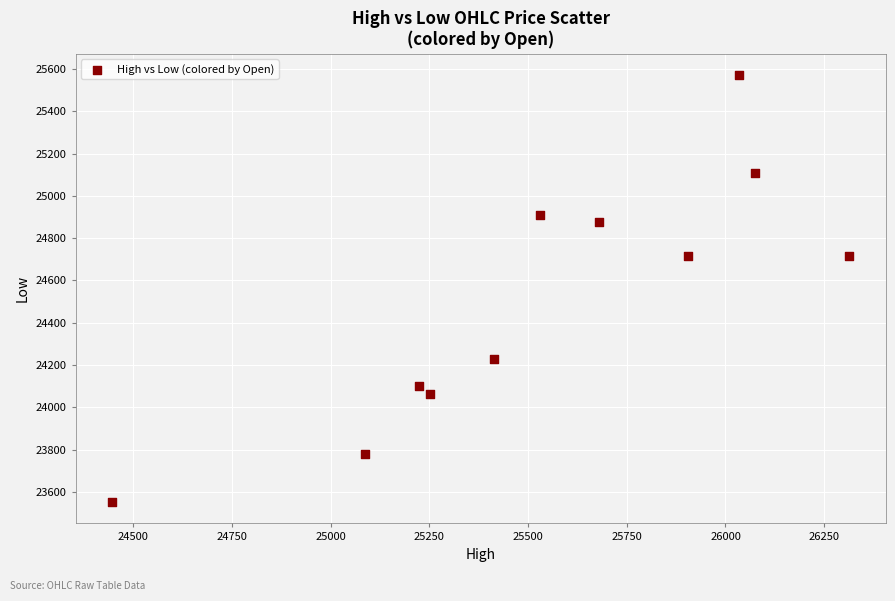

What is the range of Y values (max minus min)?

2018.0